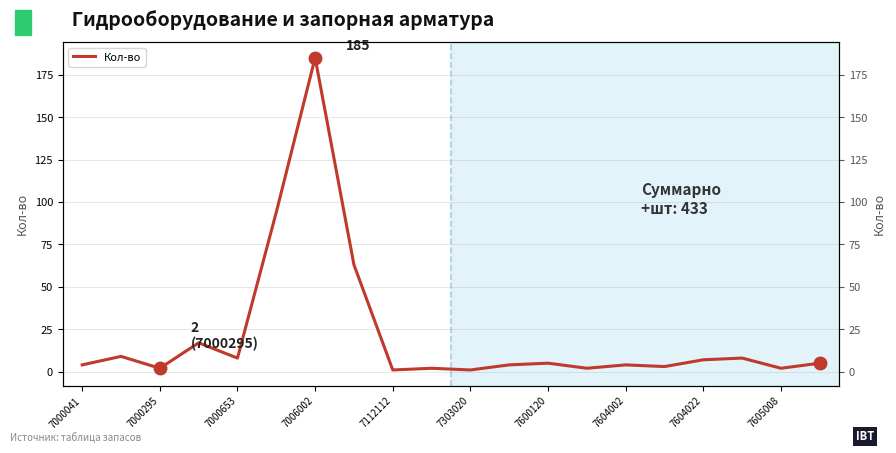

What is the difference between the second highest and second lowest values?

93